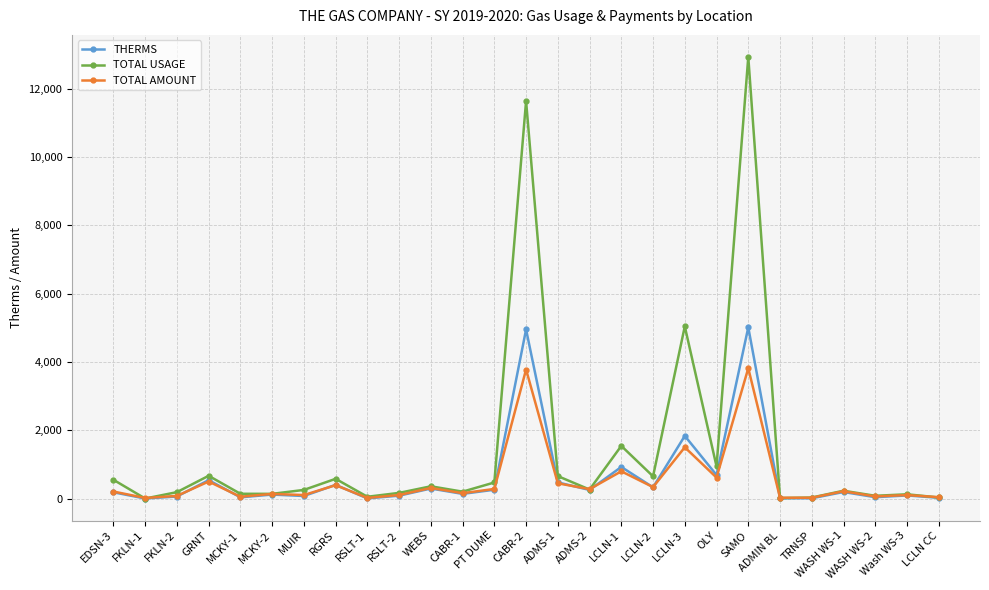

What is the sum of all THERMS values?

16999.0